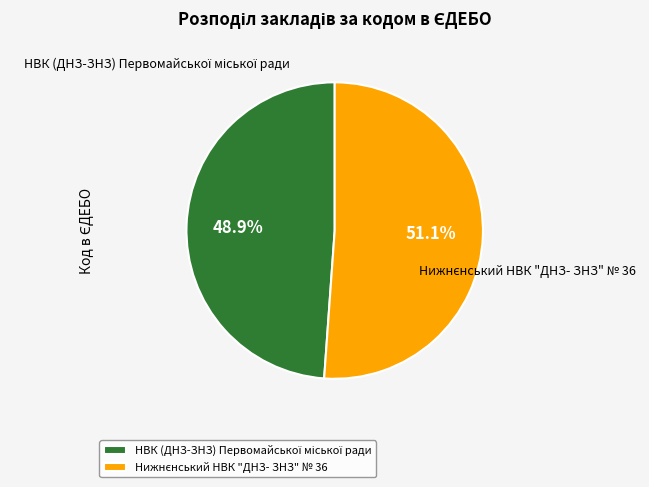

Is there a majority slice in this chart?

Yes